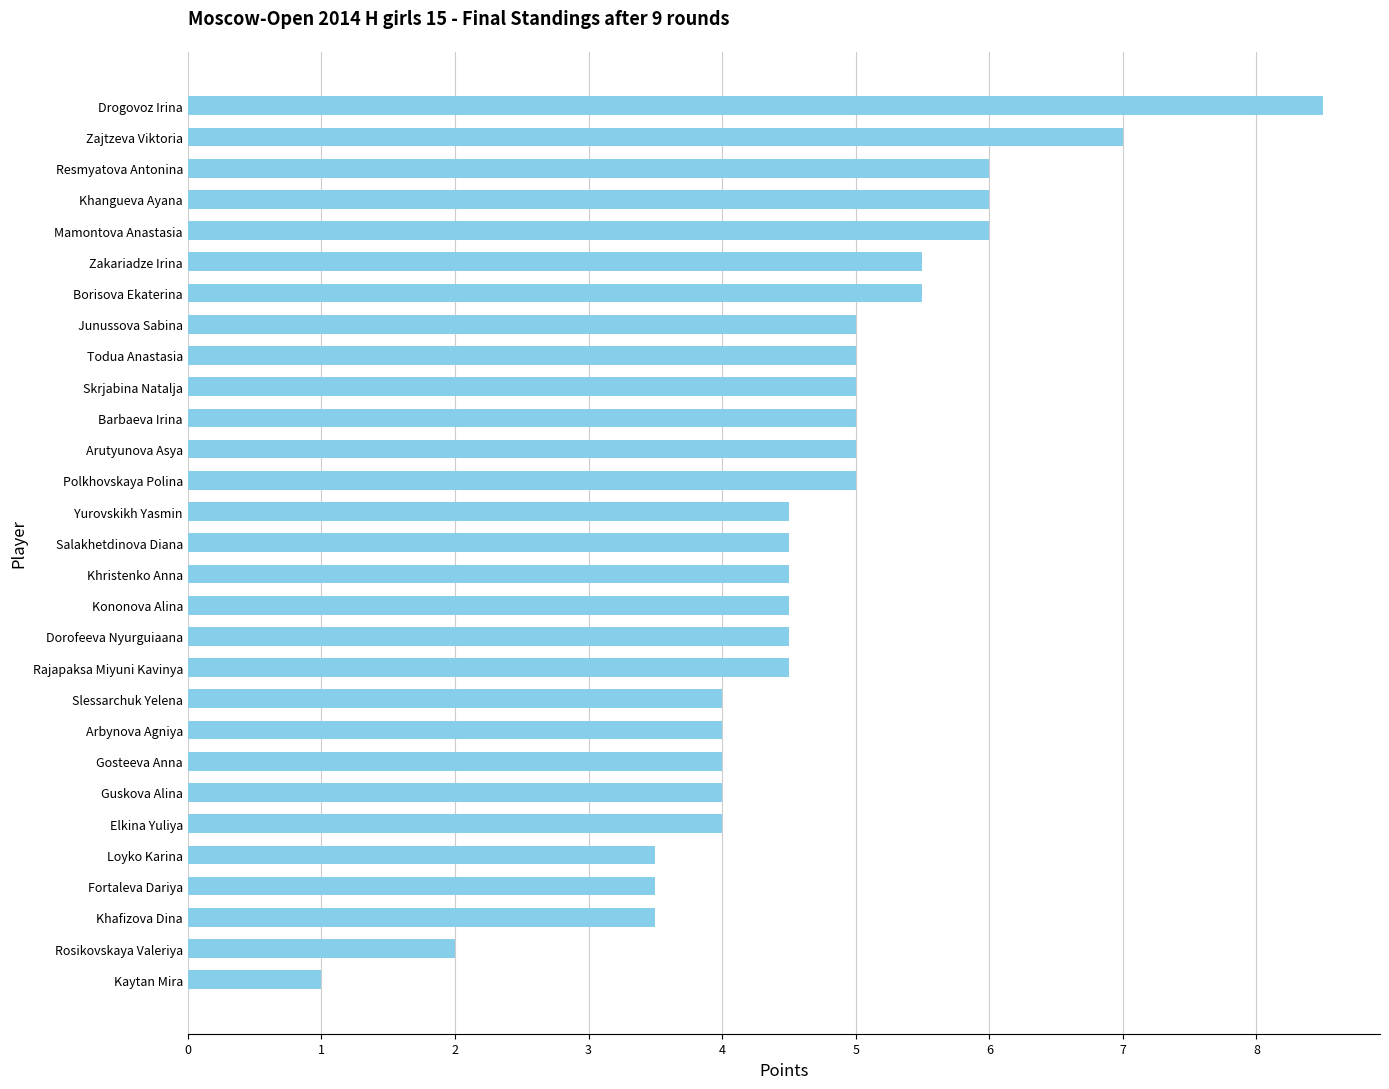

What is the ratio of the value at Todua Anastasia to the value at Kononova Alina?

1.1